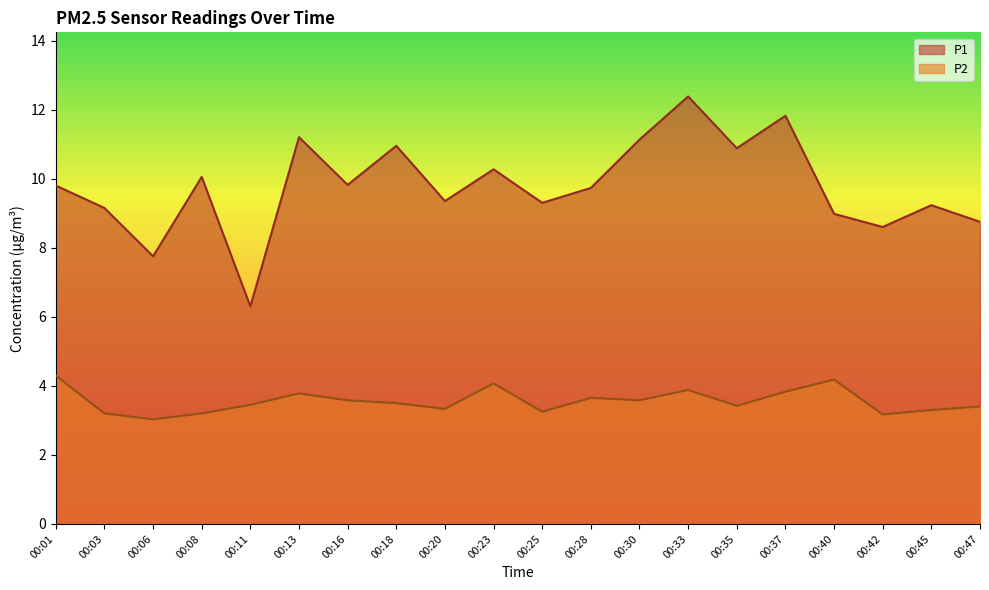

What is the difference between the maximum and minimum values in the P2 series?

1.3